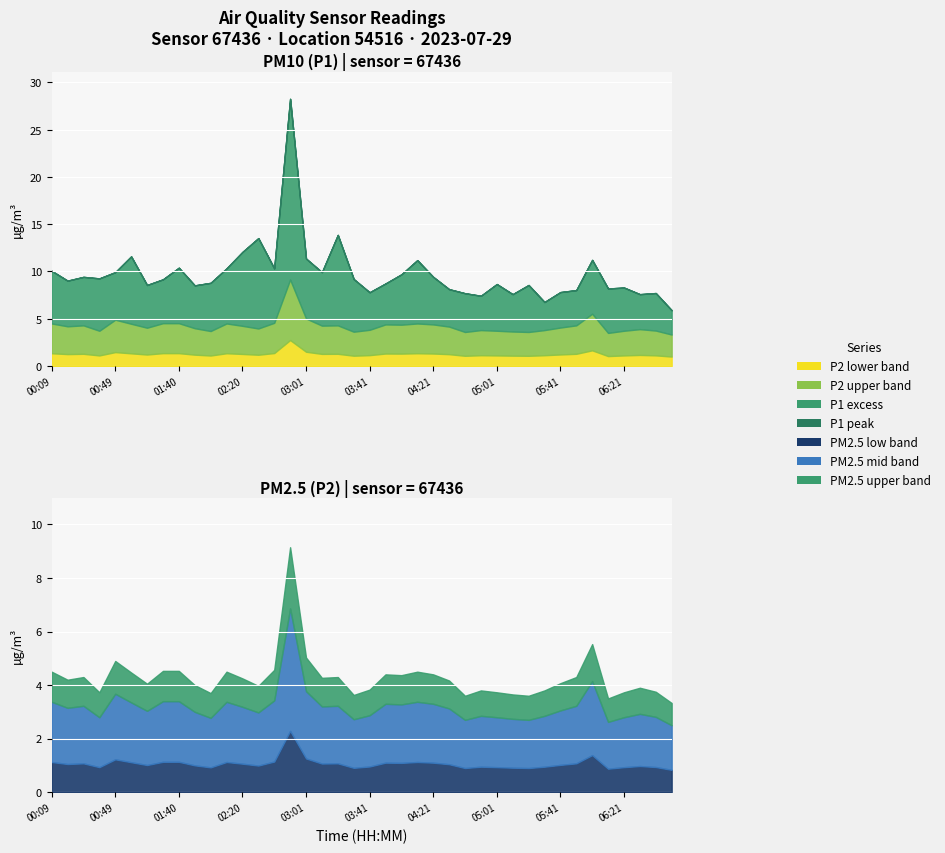

What is the highest value of the P2 series?

9.2